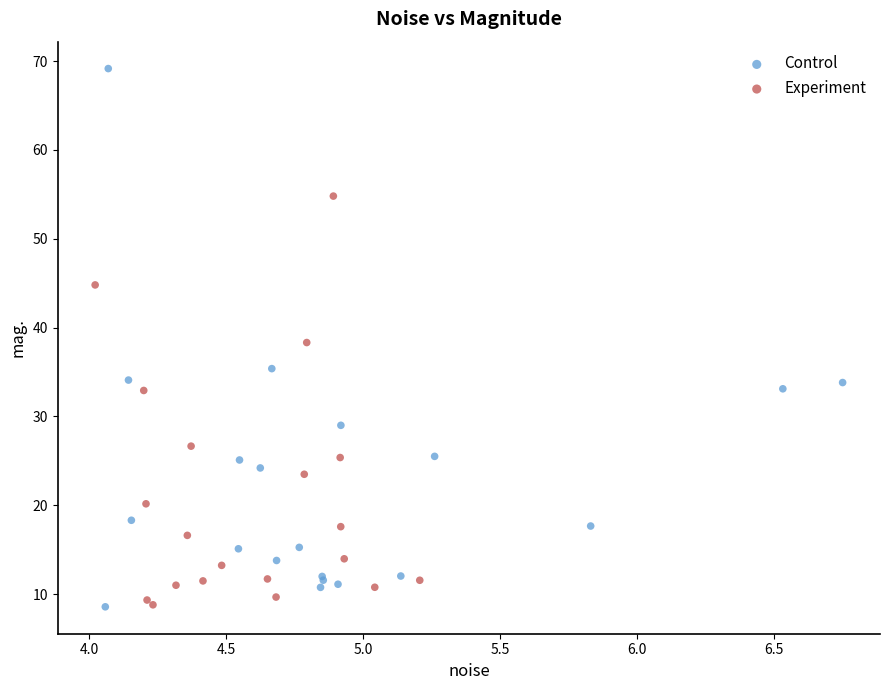

Which series reaches the maximum Y coordinate?

Control